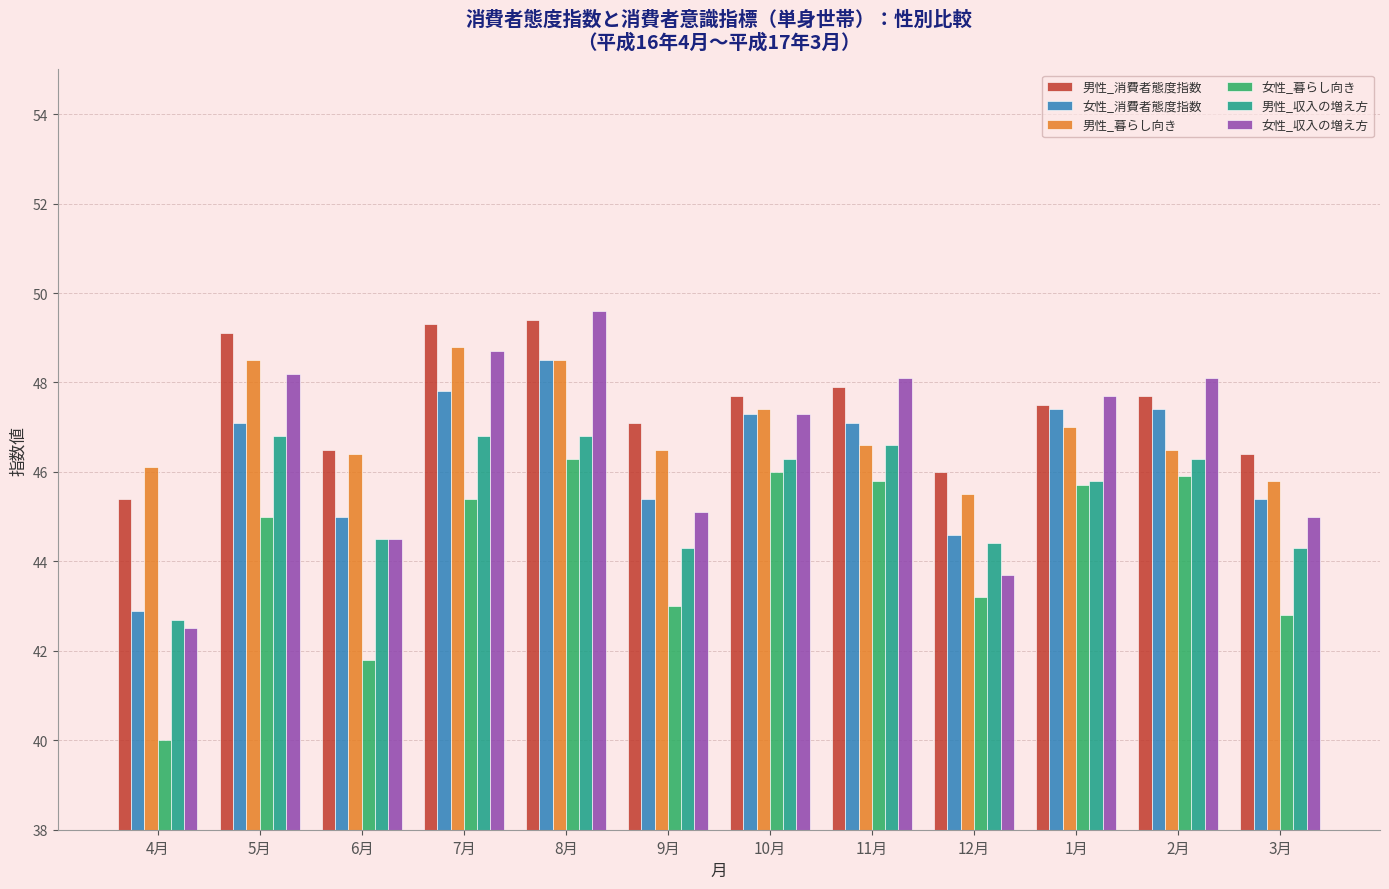

What is the minimum value for 男性_暮らし向き?

45.5